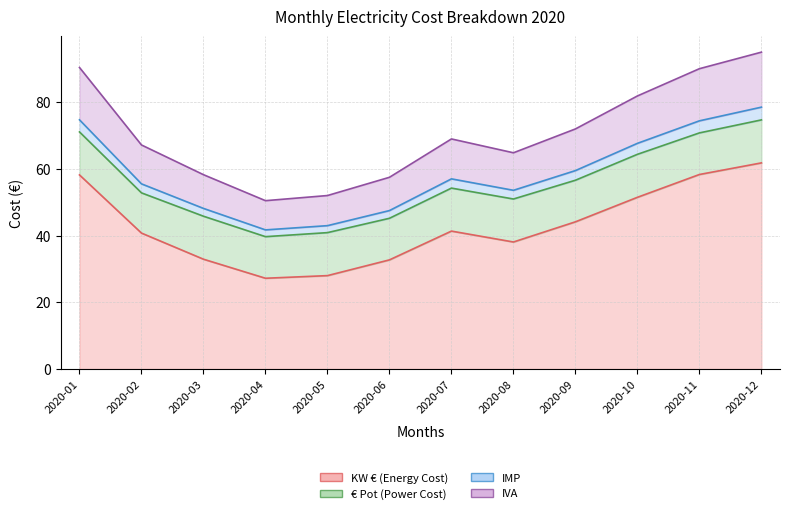

True or false: IMP and IVA cross at least once.

False